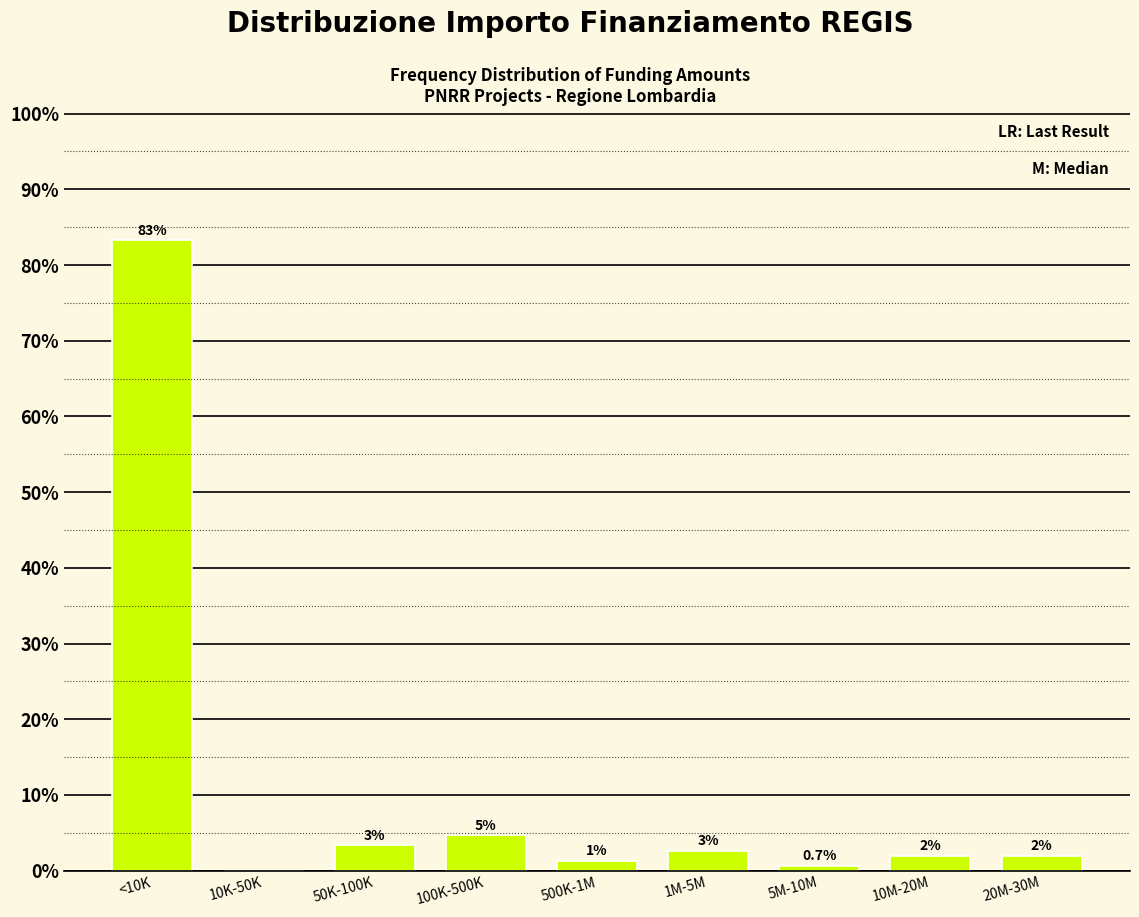

What is the sum of the values at 1M-5M and <10K?

86.0